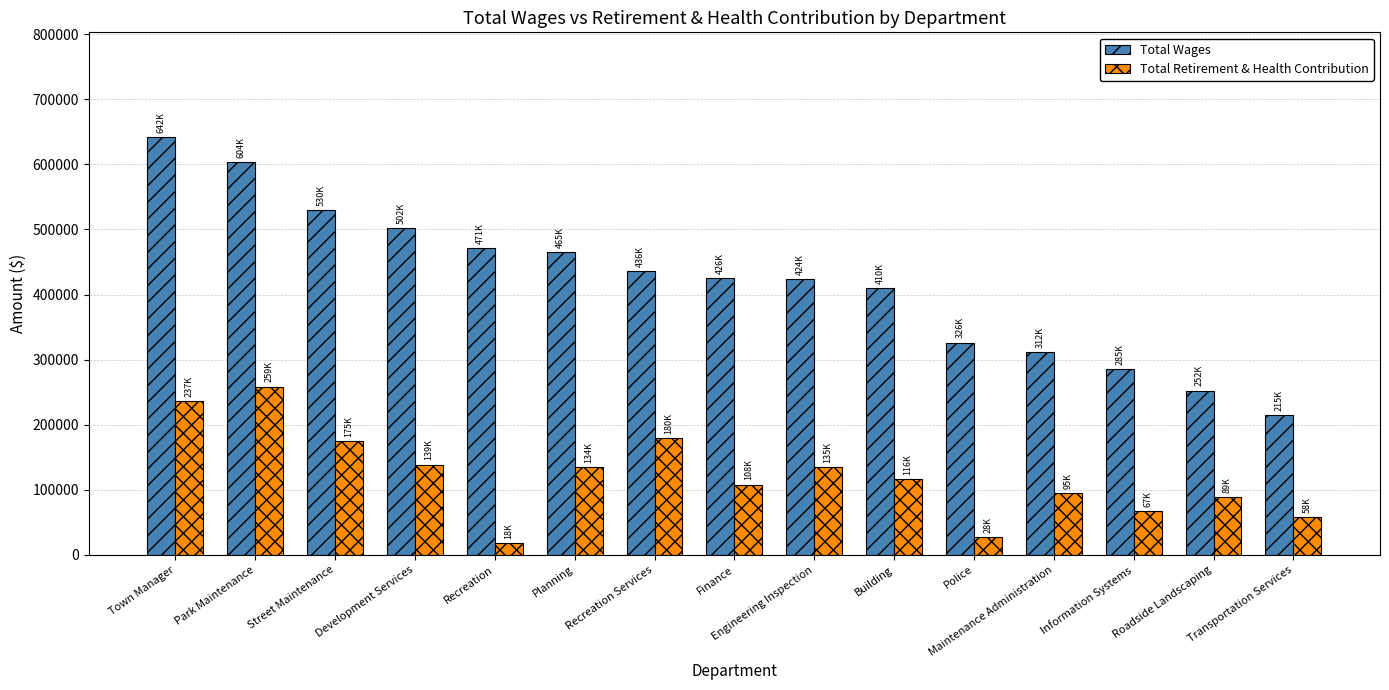

Between Development Services and Building, which series saw the biggest shift?

Total Wages